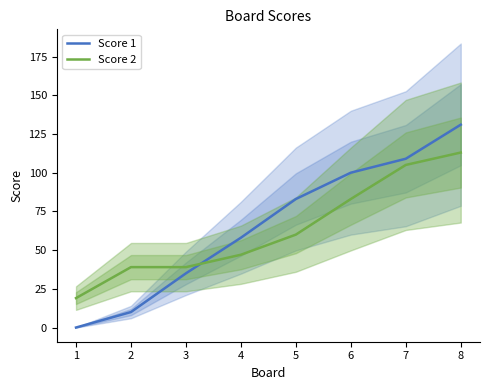

Is this an area chart (filled region under the line)?

No